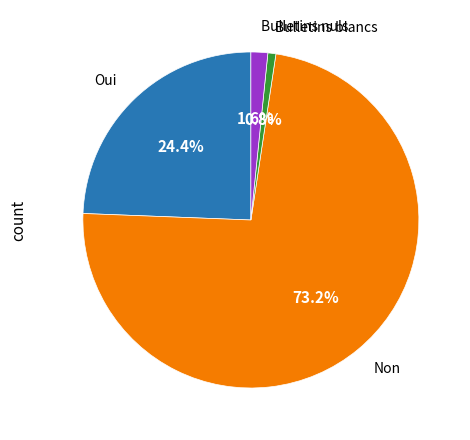

True or false: Bulletins nuls accounts for 2% of the total.

True